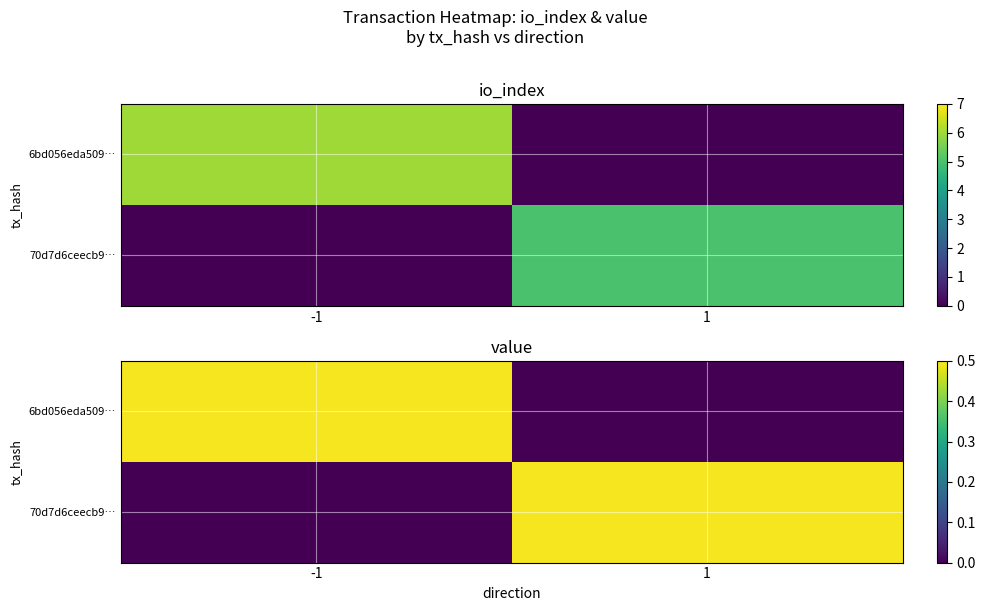

Is the value of 6bd056eda509… at -1 greater than the value of 70d7d6ceecb9… at -1?

Yes